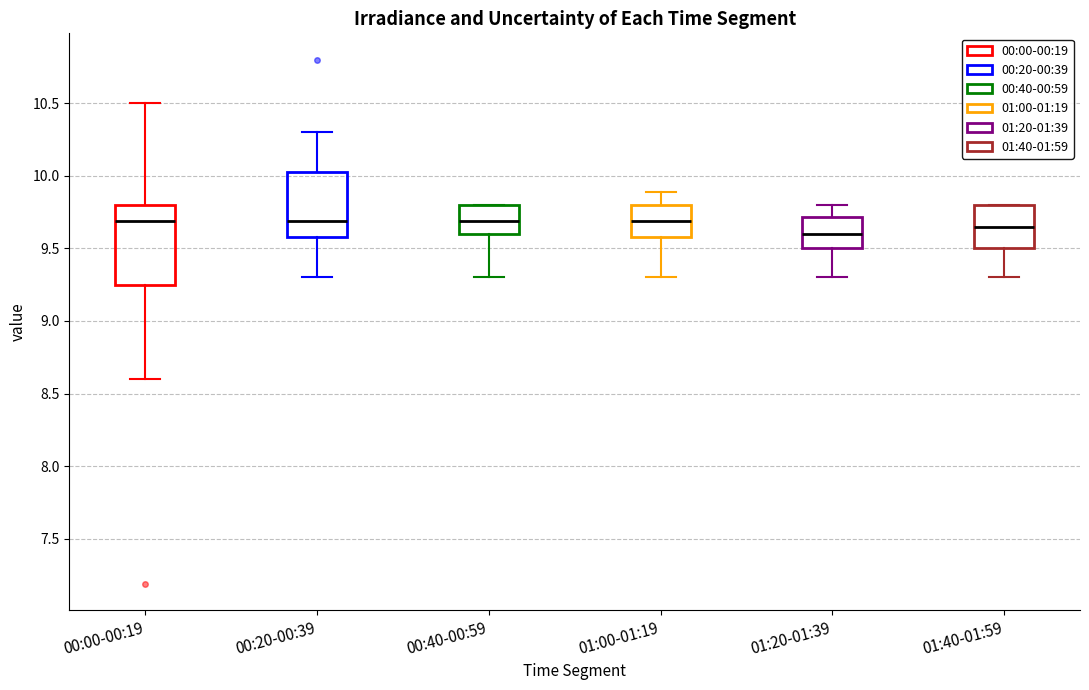

Where does the lower whisker of the box for 00:20-00:39 end on the y-axis? The values are not printed on the chart, so give them approximately, as read against the axis.

9.30